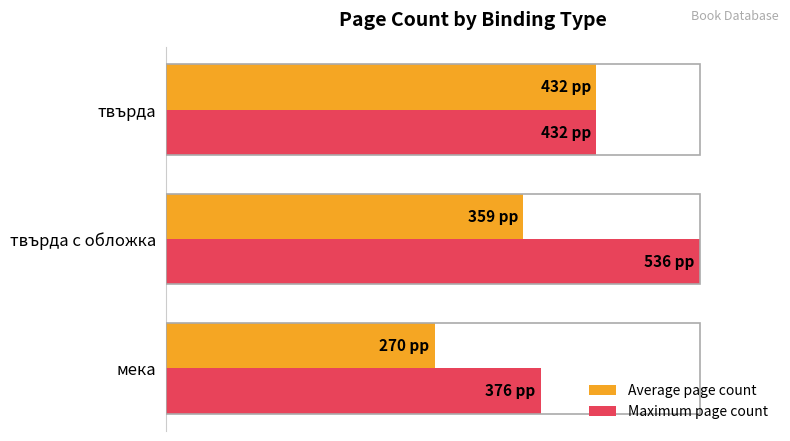

Where is Average page count nearest to the value 65?

твърда с обложка